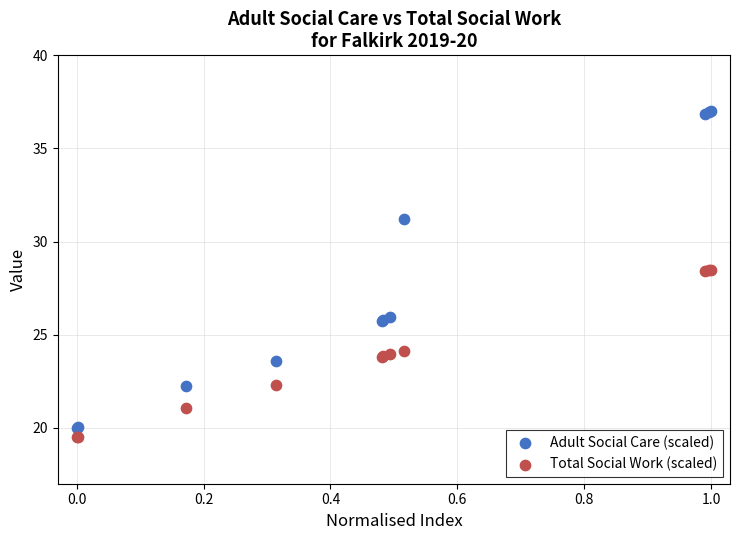

Which series has the widest spread of Y values?

Adult Social Care (scaled)